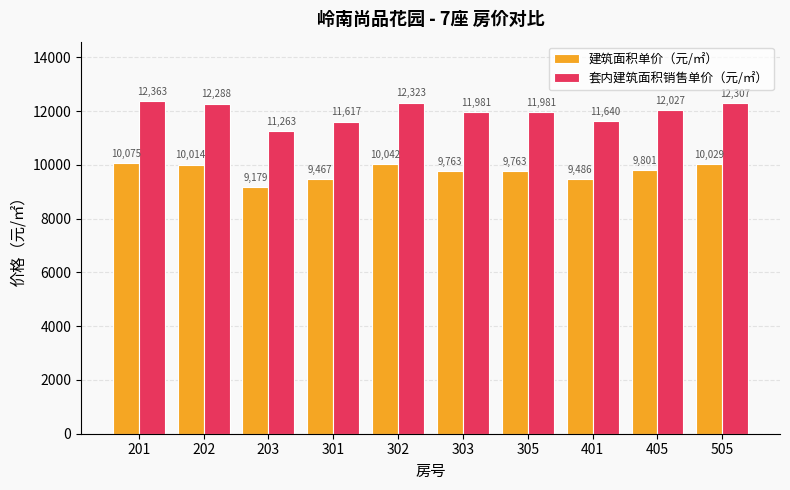

Between 201 and 401, which series saw the biggest shift?

套内建筑面积销售单价（元/㎡）